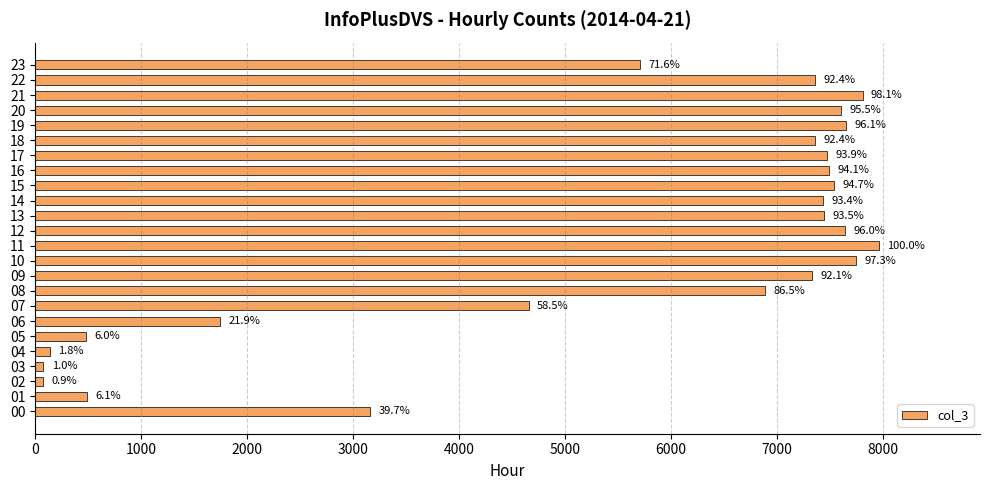

How many bars are there in total?

24